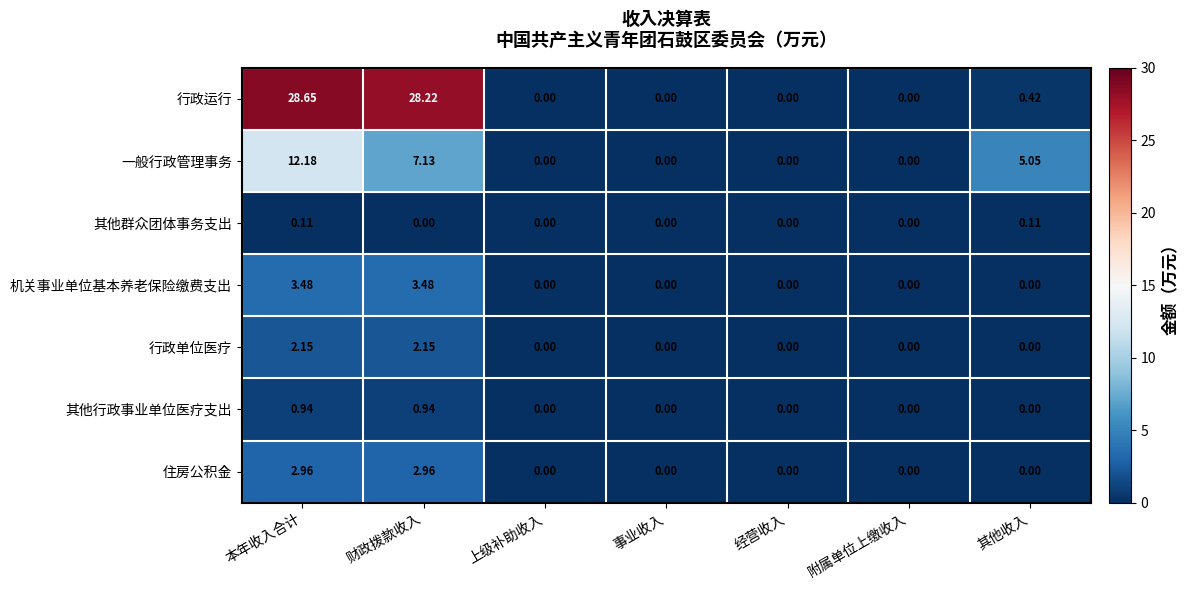

At which category is the sum across all series the highest?

本年收入合计